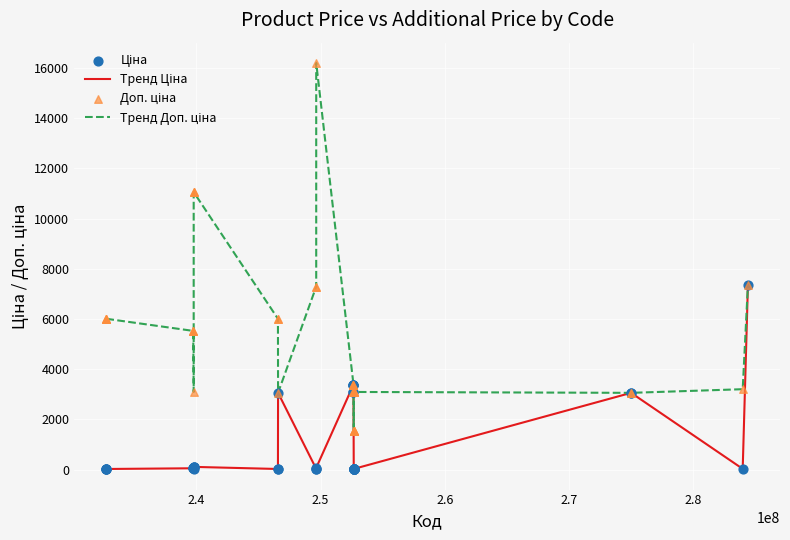

What is the greatest value displayed?

16200.0